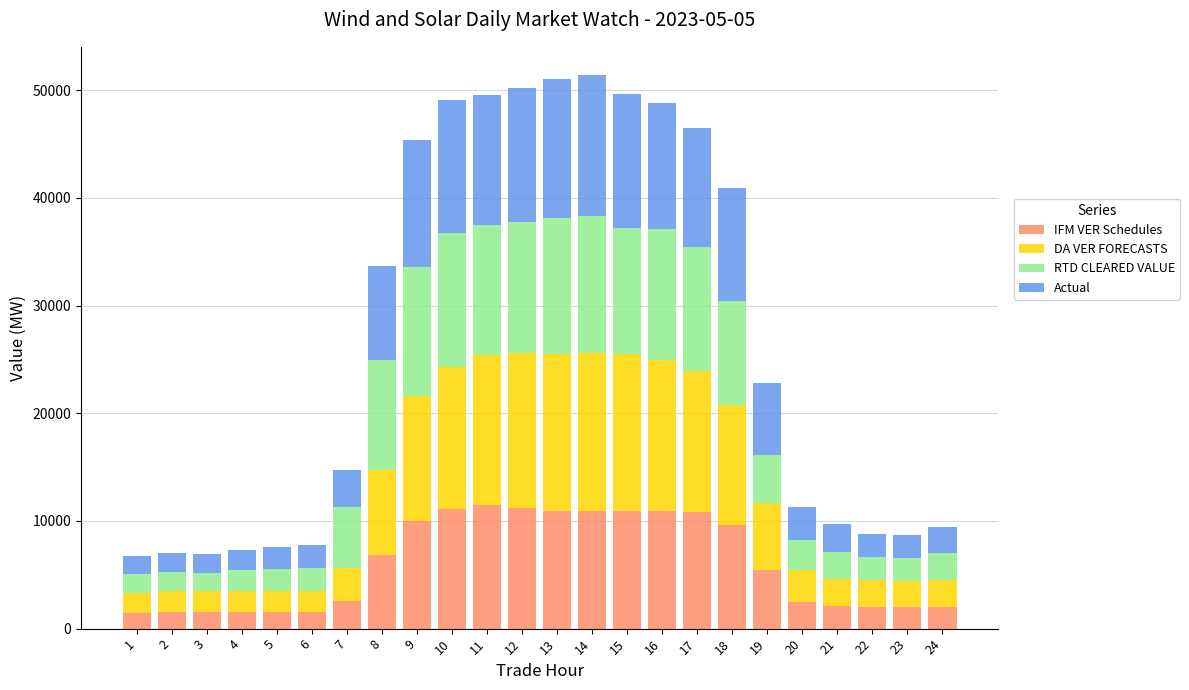

The value of IFM VER Schedules at 16 is 10962.9. True or false?

True